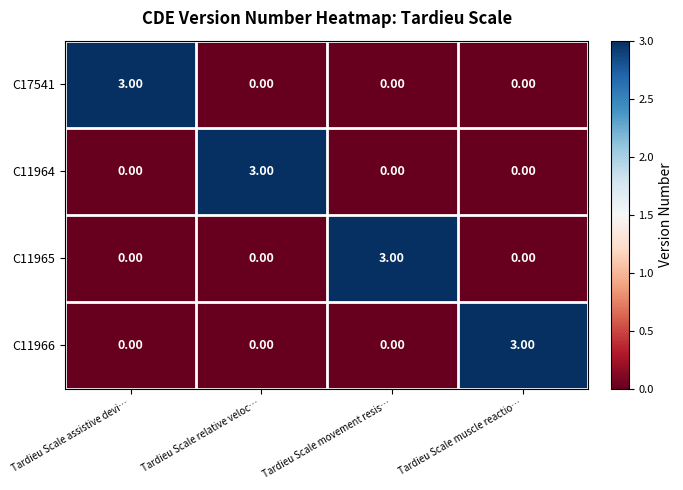

Count the number of categories in the chart.

4